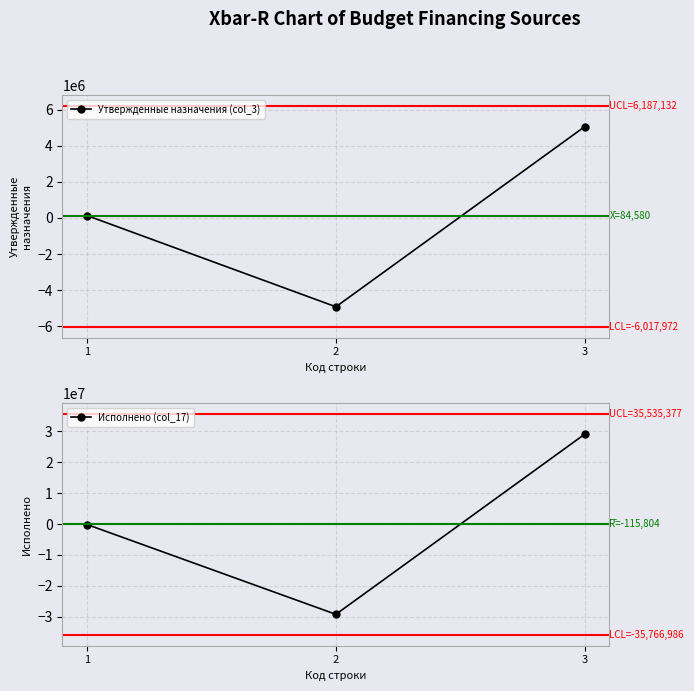

At which category does the chart reach its minimum across all series?

2